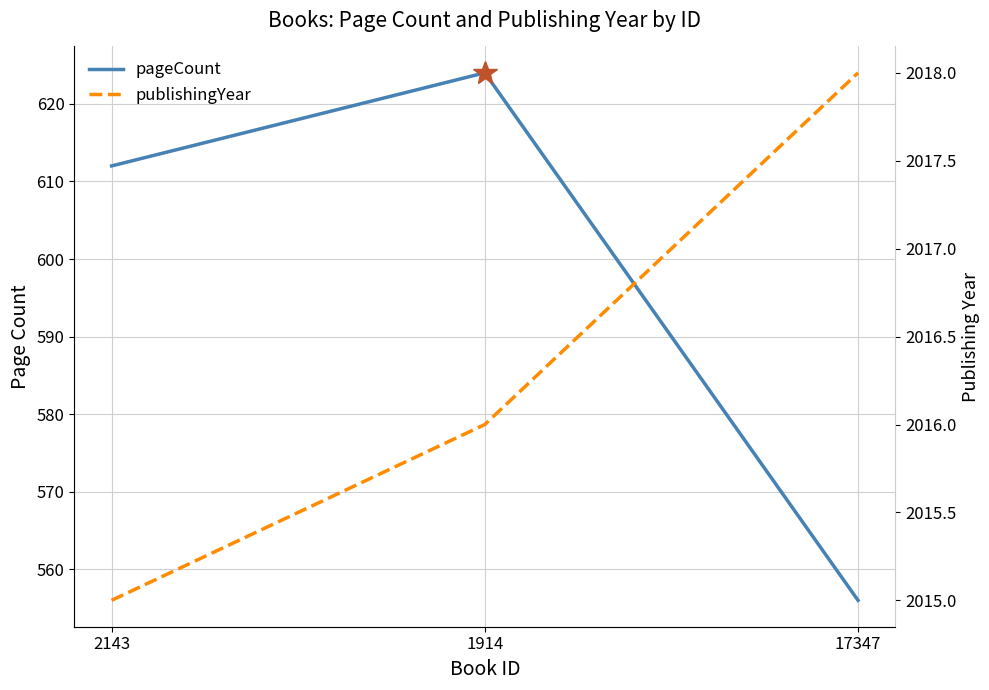

At which label is publishingYear closest to 2016?

1914